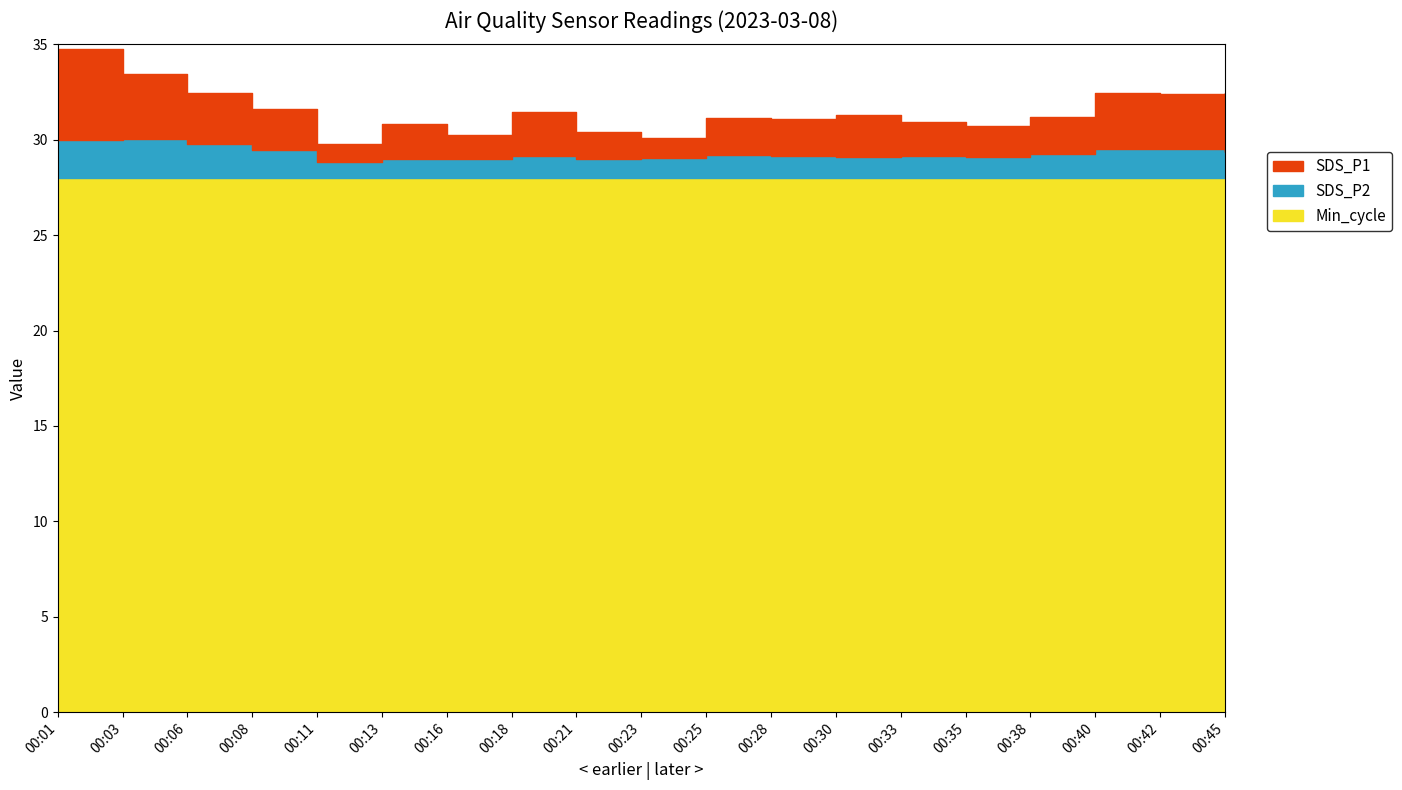

The value of SDS_P1 at 00:35 is 1.6. True or false?

True